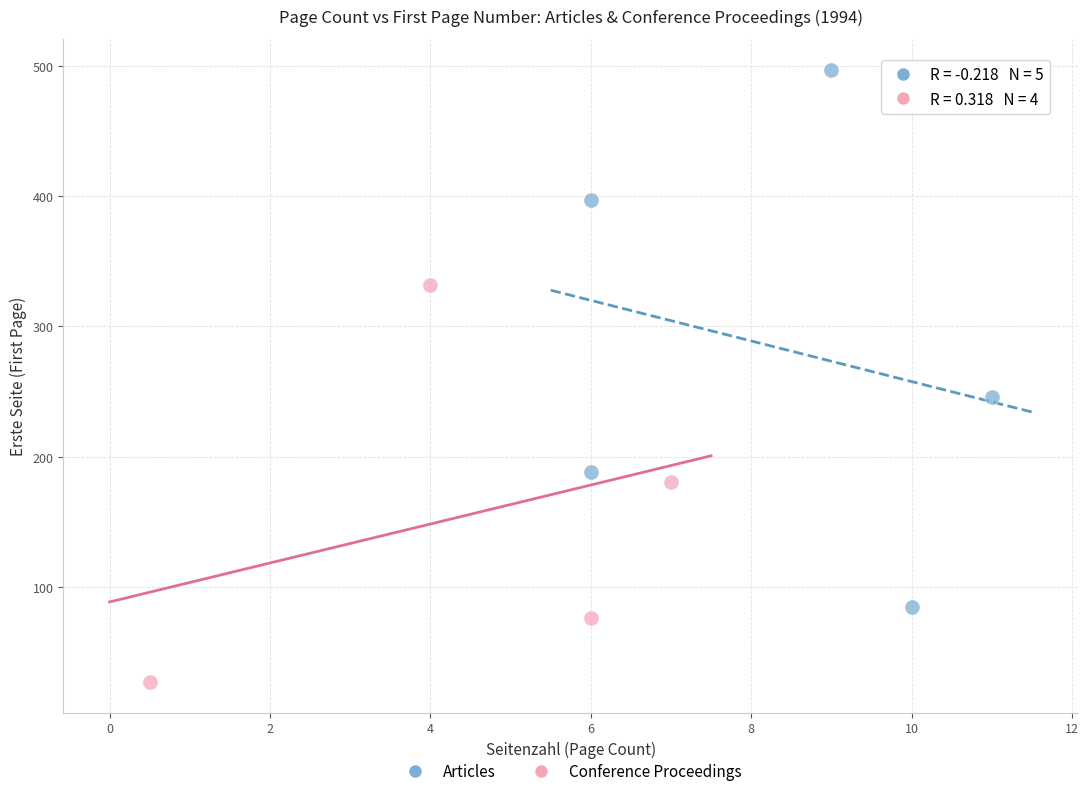

Which series reaches the maximum Y coordinate?

Articles